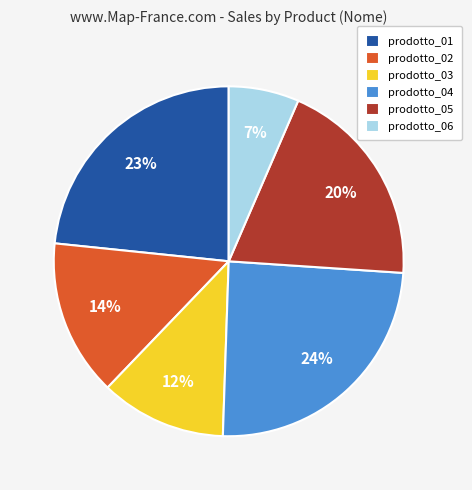

To the nearest percent, what portion does prodotto_02 represent?

14%